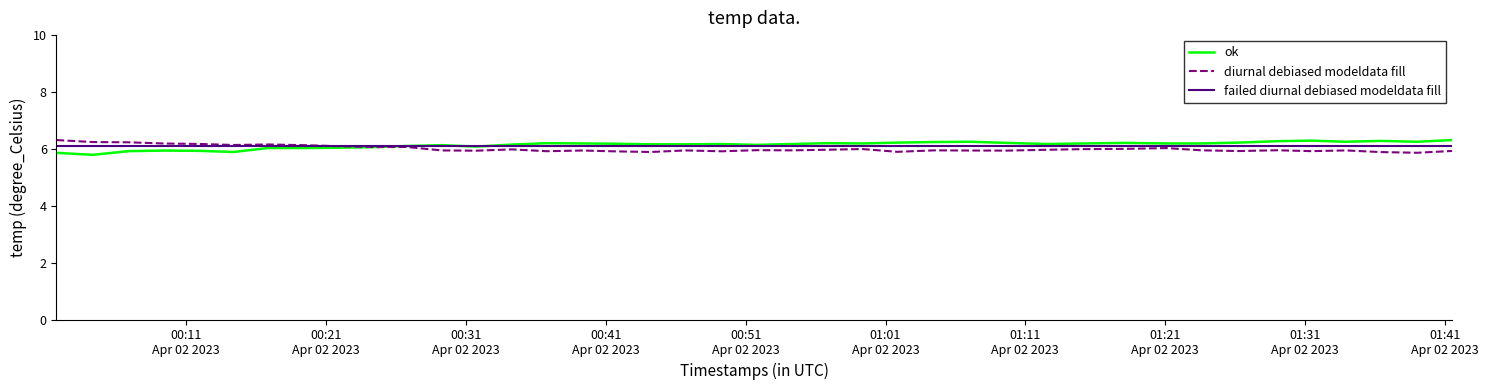

What is the average value of the temperature series?

6.1